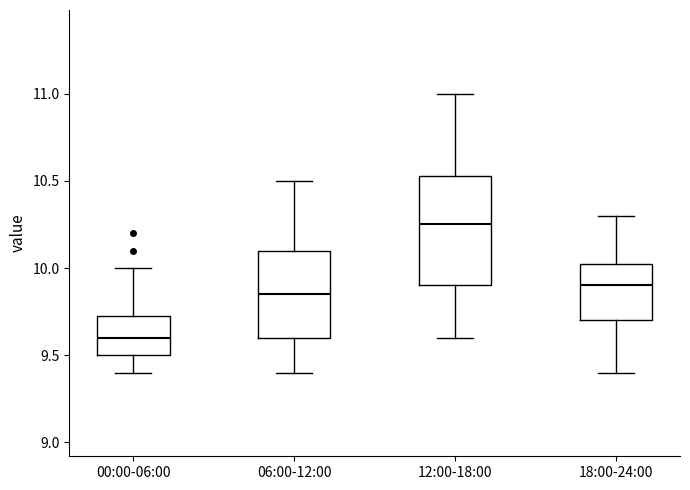

Comparing the boxes themselves (not the whiskers), which one is the tallest?

12:00-18:00